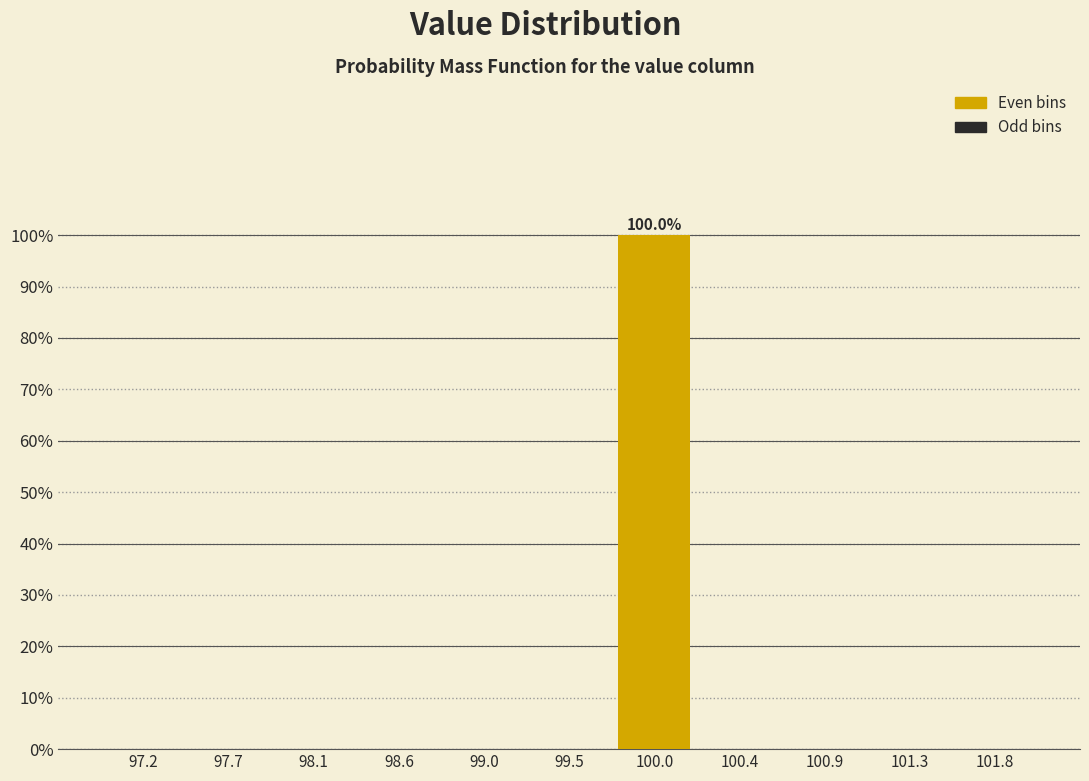

Which range on the x-axis has the tallest bar?

99.75 to 100.20